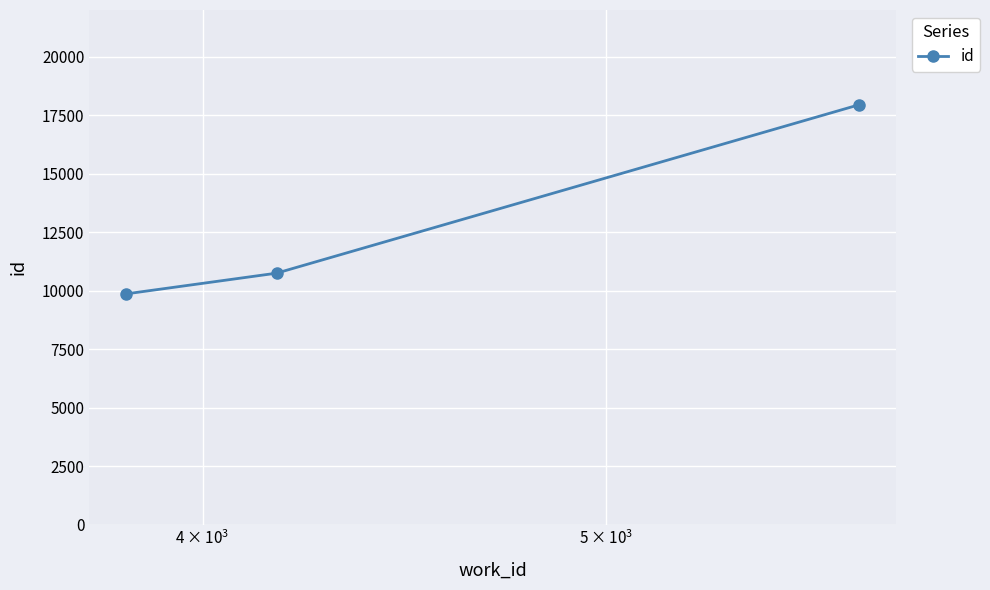

What is the sum of all values?

38567